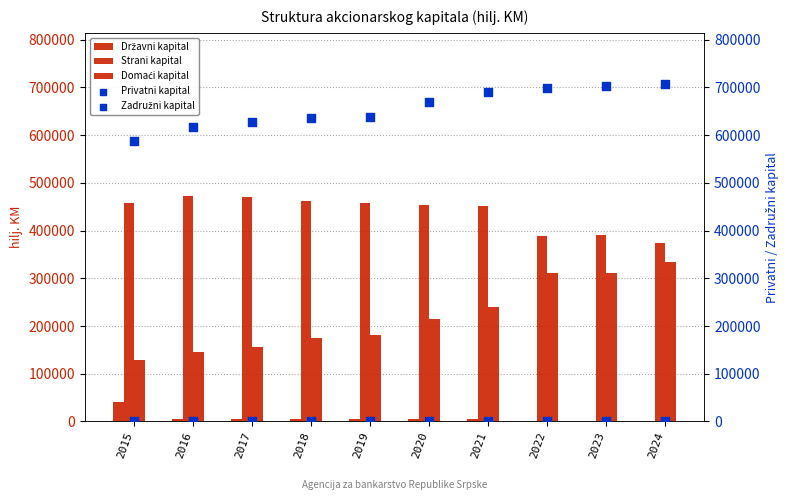

What are all the series names shown in the legend?

Državni kapital, Strani kapital, Domaći kapital, Privatni kapital, Zadružni kapital